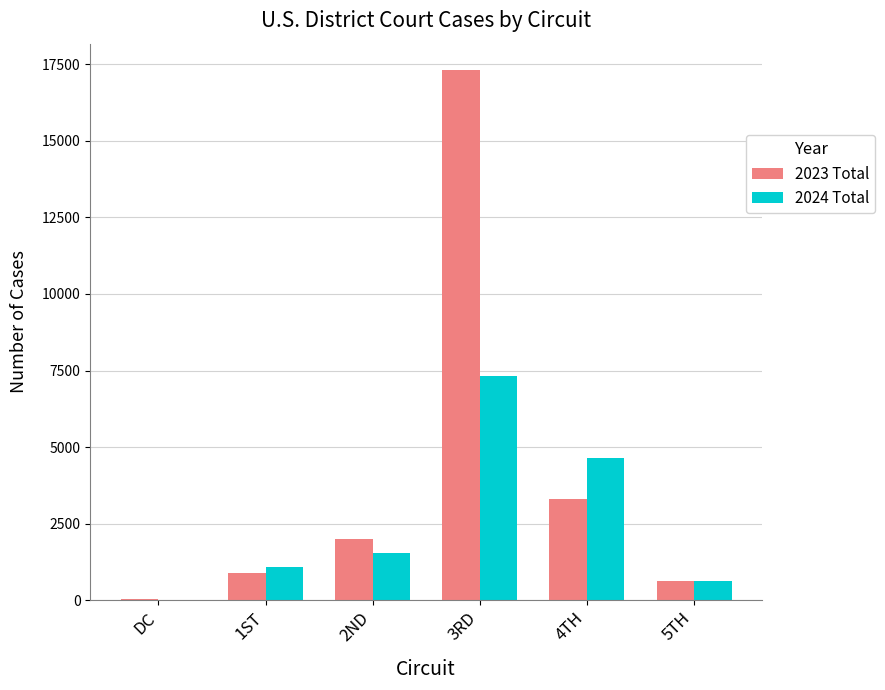

What is the approximate value of 2023 Total at 3RD, to the nearest 50?

17300